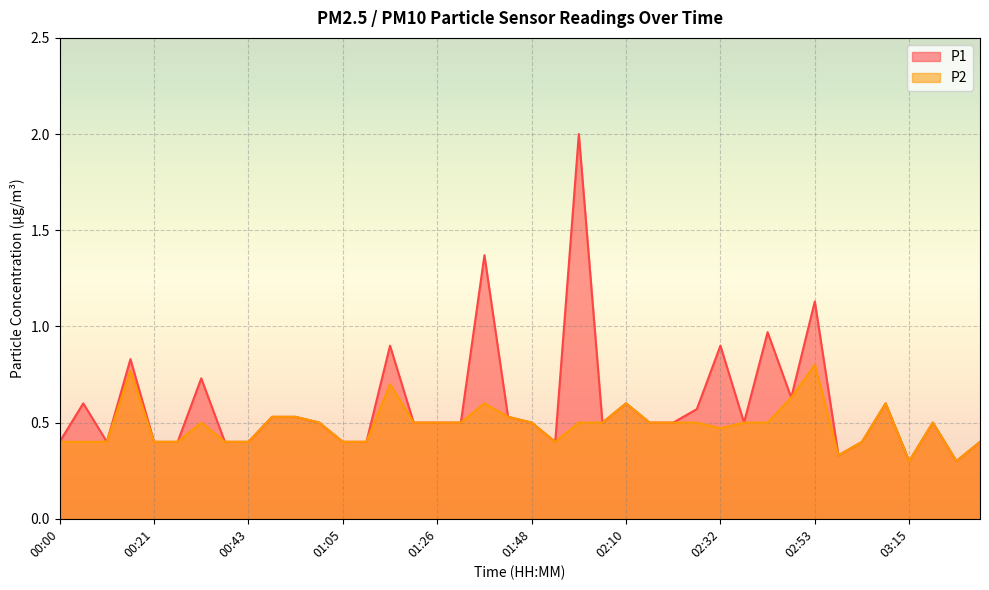

True or false: P1 has more than 2 interior local peaks.

True